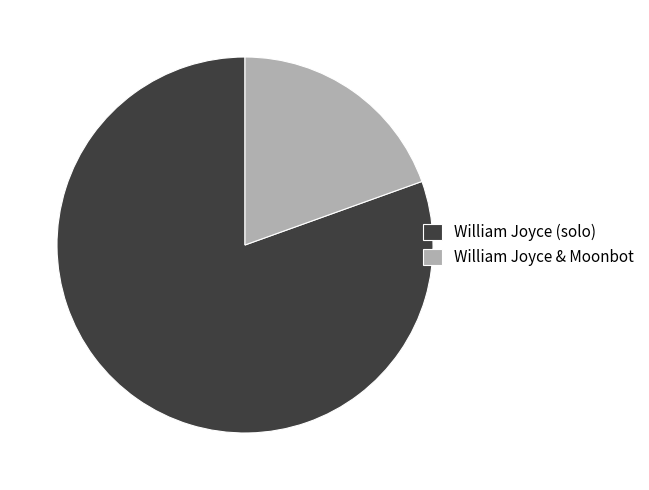

Does any single category account for the majority?

Yes